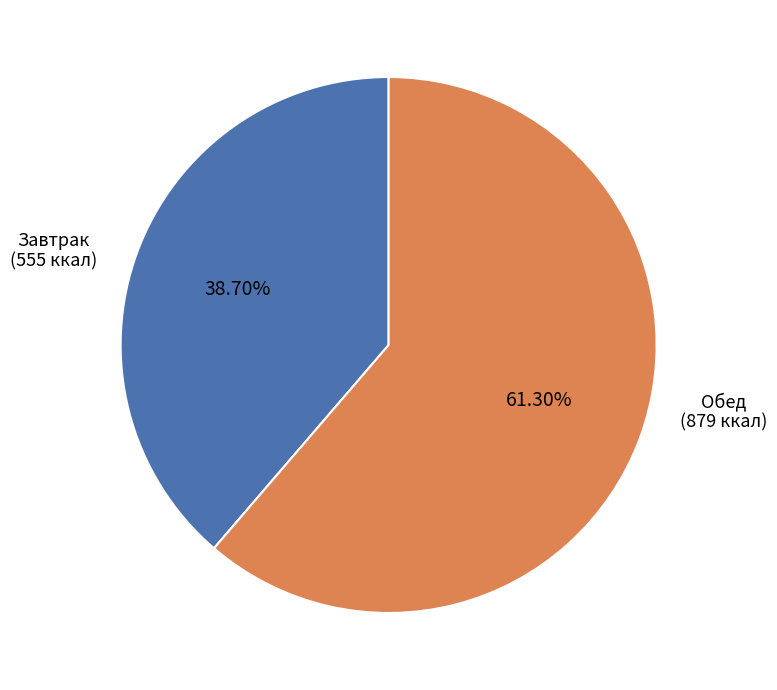

Does any single category account for the majority?

Yes